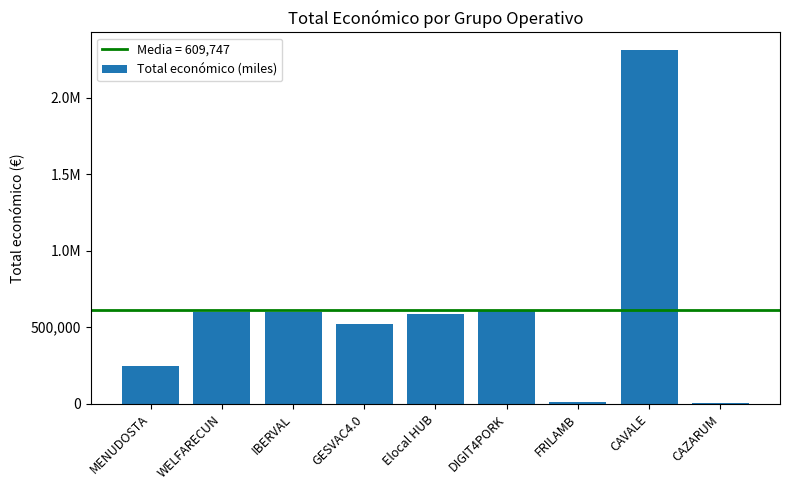

Reading right to left, list all the values displayed in this chart.

5700	2310026	9400	609206	586120	520062	598303	598909	250000